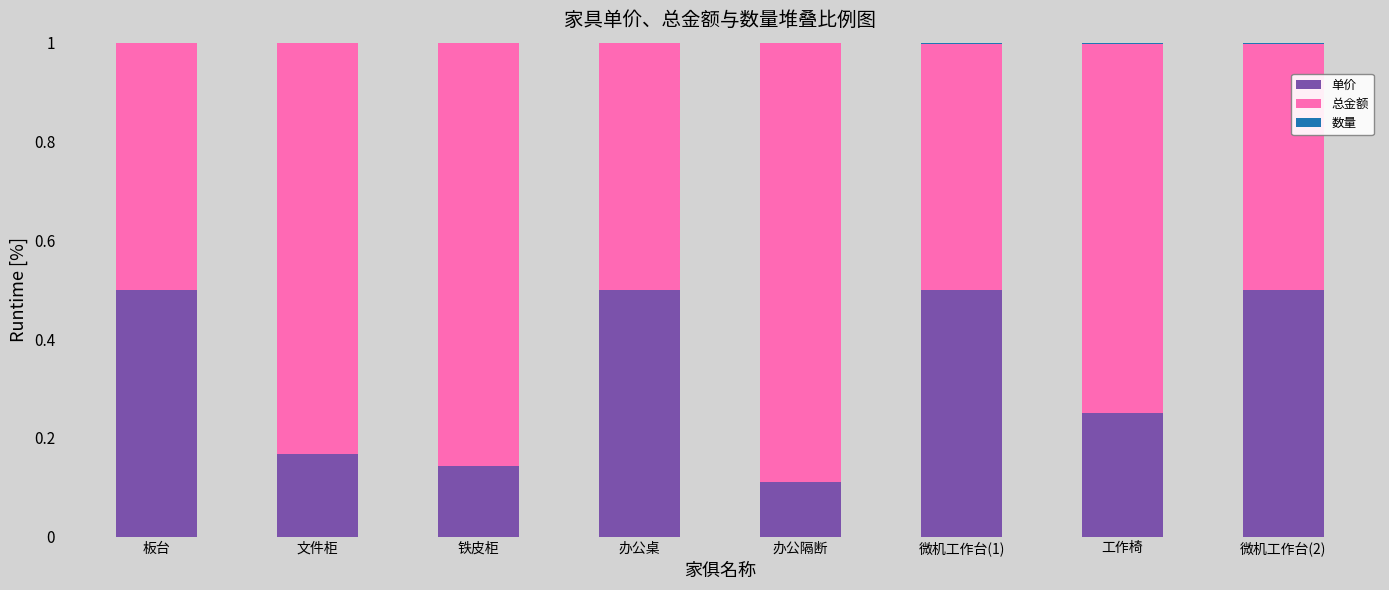

True or false: 单价 has a value of 0.2 at 铁皮柜.

False